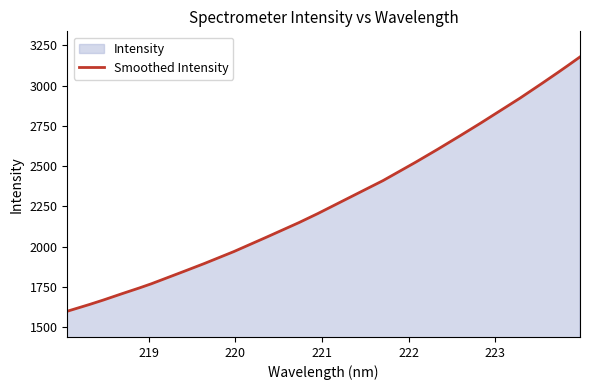

True or false: there are more than 1 points higher than both neighbors.

False